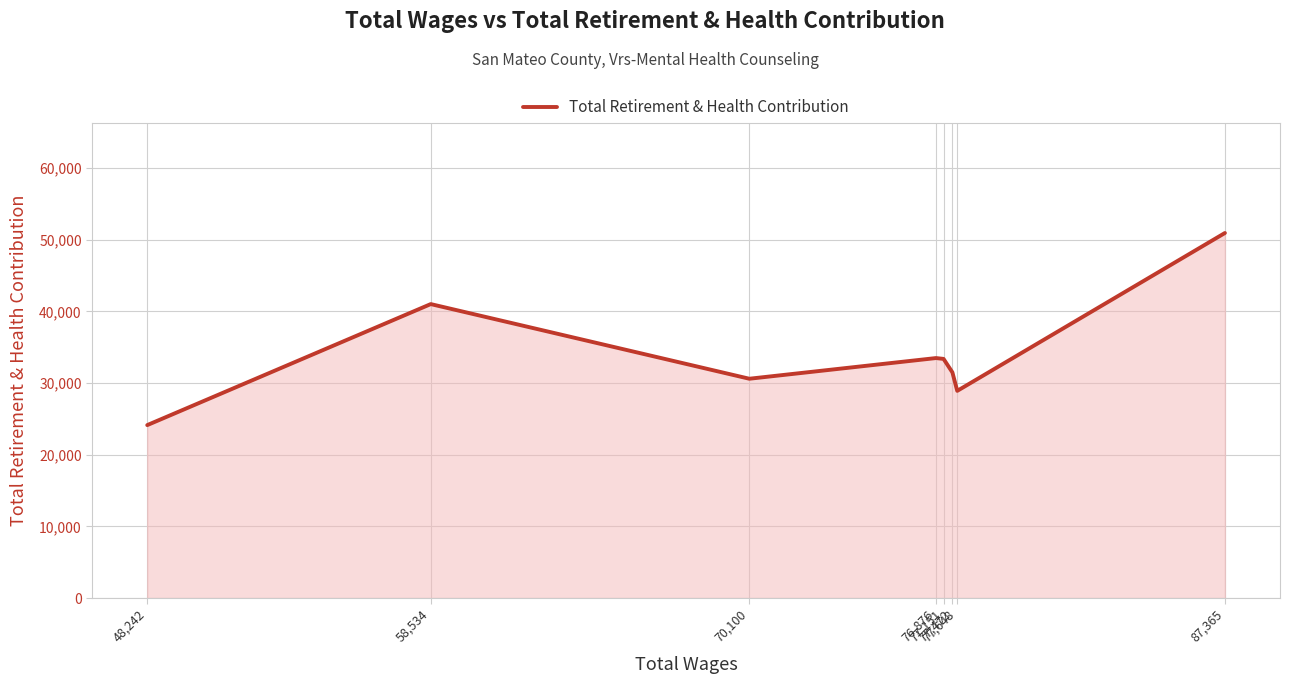

The chart shows a value of 81259 at 87,365. True or false?

False